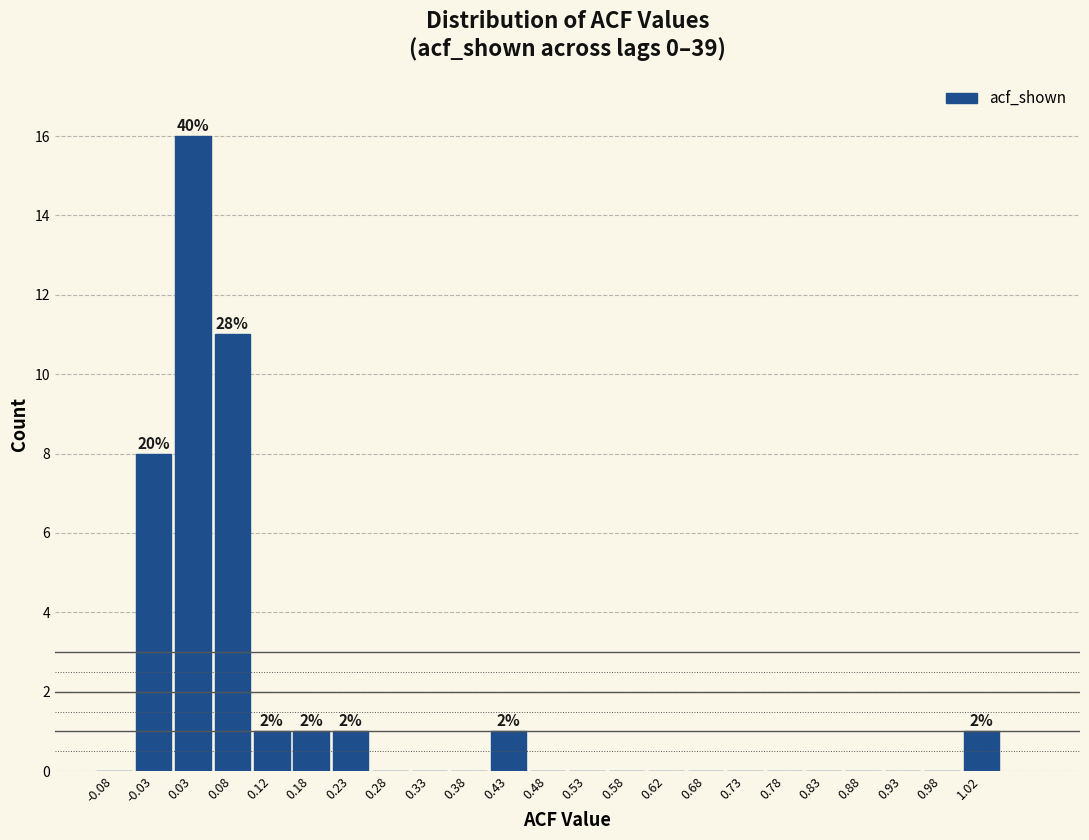

Which range on the x-axis has the tallest bar?

0.00 to 0.05